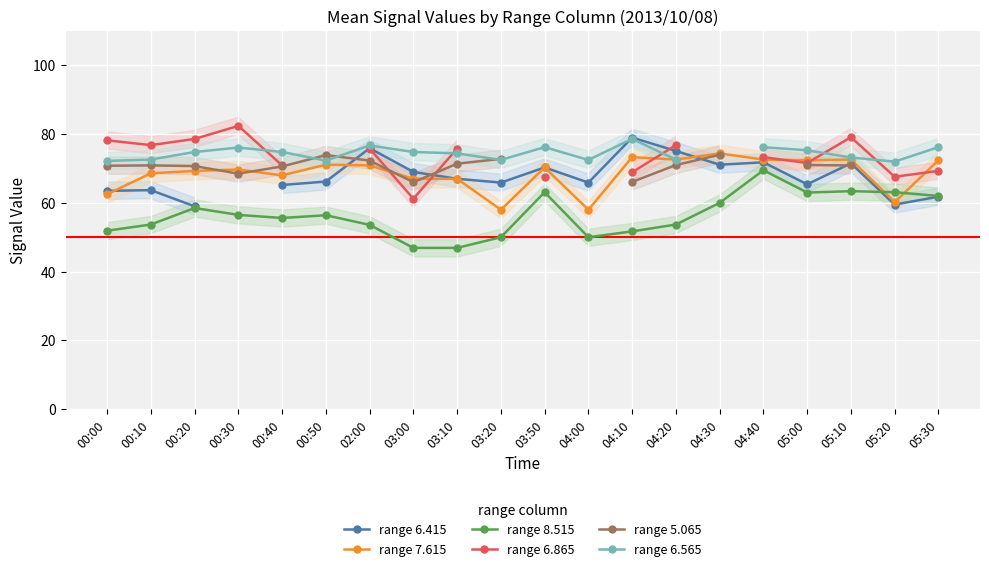

At how many categories does at least one series exceed 67?

20